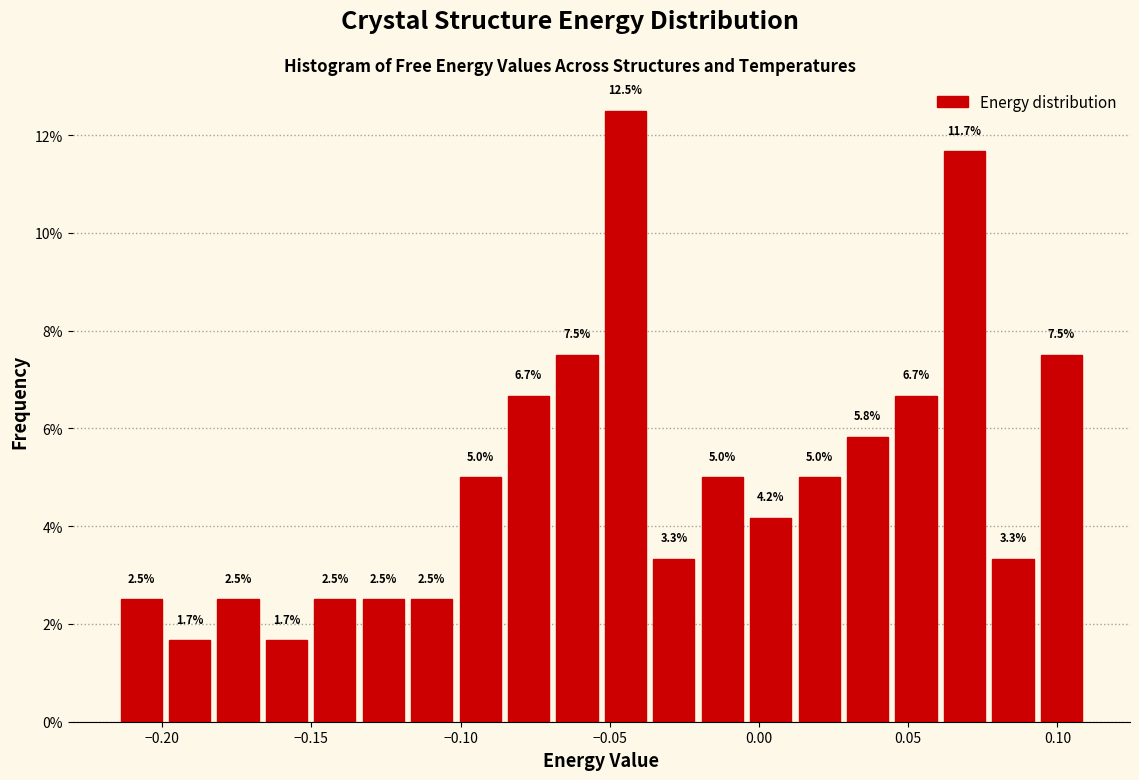

Around what value on the x-axis is the tallest bar? Give the approximate position of its centre, as read against the axis.

-0.045